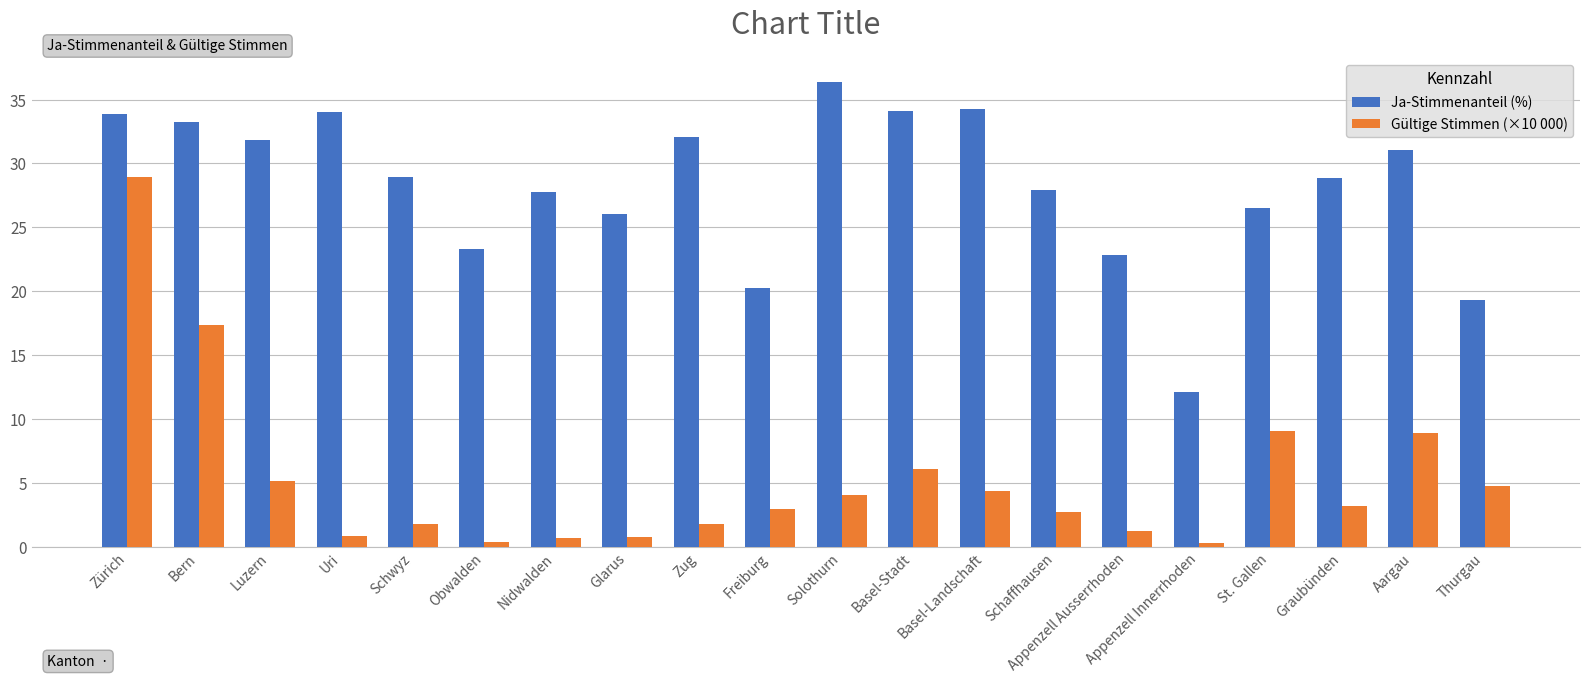

Which series has the largest total across all categories?

Ja-Stimmenanteil (%)